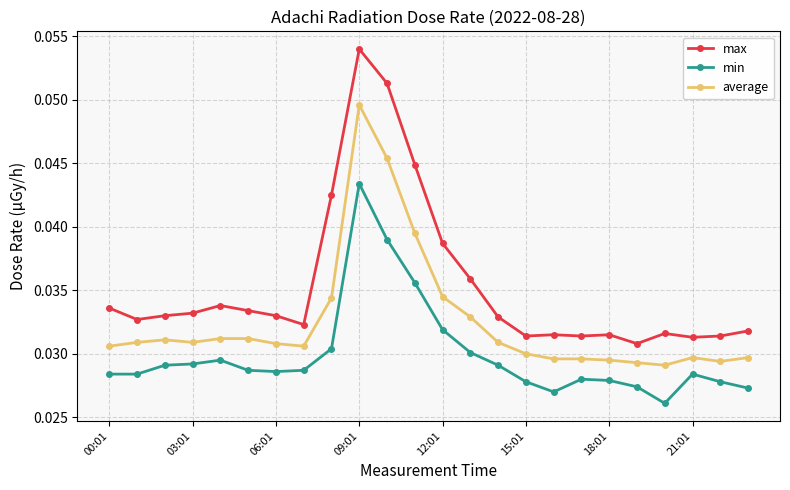

What is the sum of all average values?

0.8